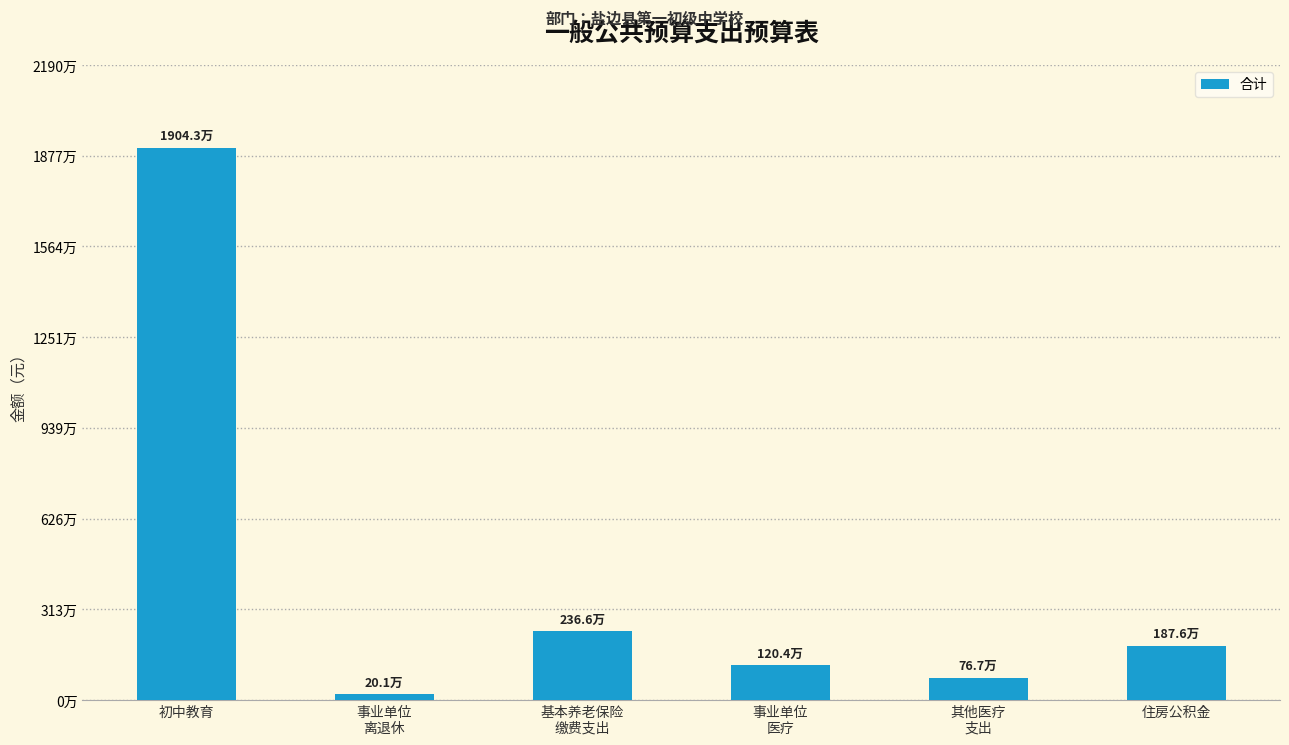

The value at 基本养老保险
缴费支出 is 2365866.4. True or false?

True